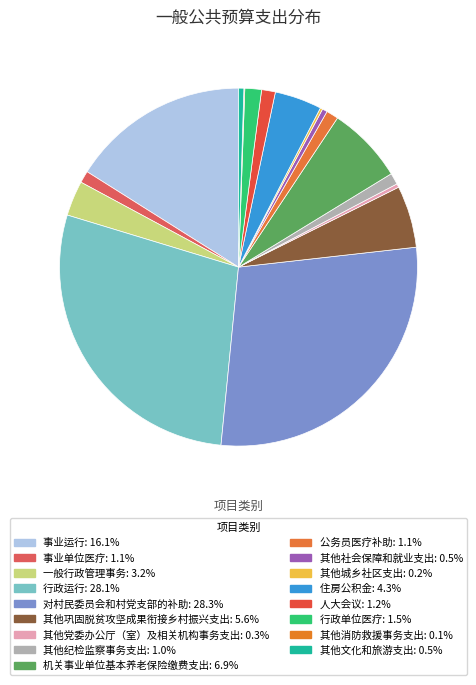

To the nearest percent, what is the difference between the largest and smallest slice percentages?

28%